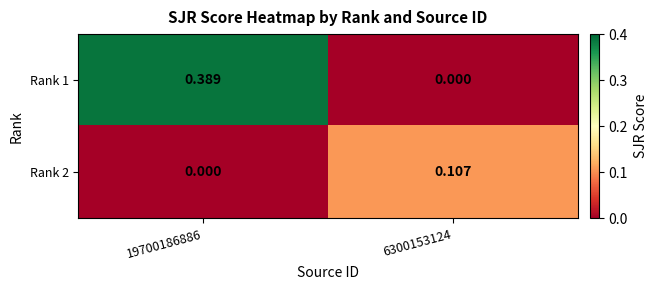

Is the value of Rank 2 at 6300153124 greater than the value of Rank 1 at 19700186886?

No